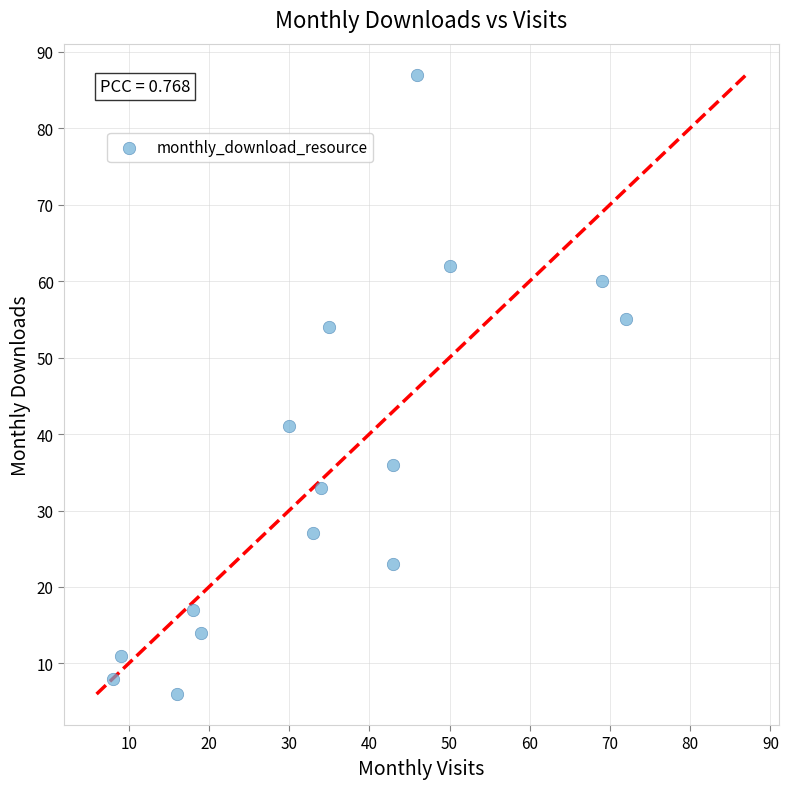

What Y value in the scatter plot is closest to 46?

41